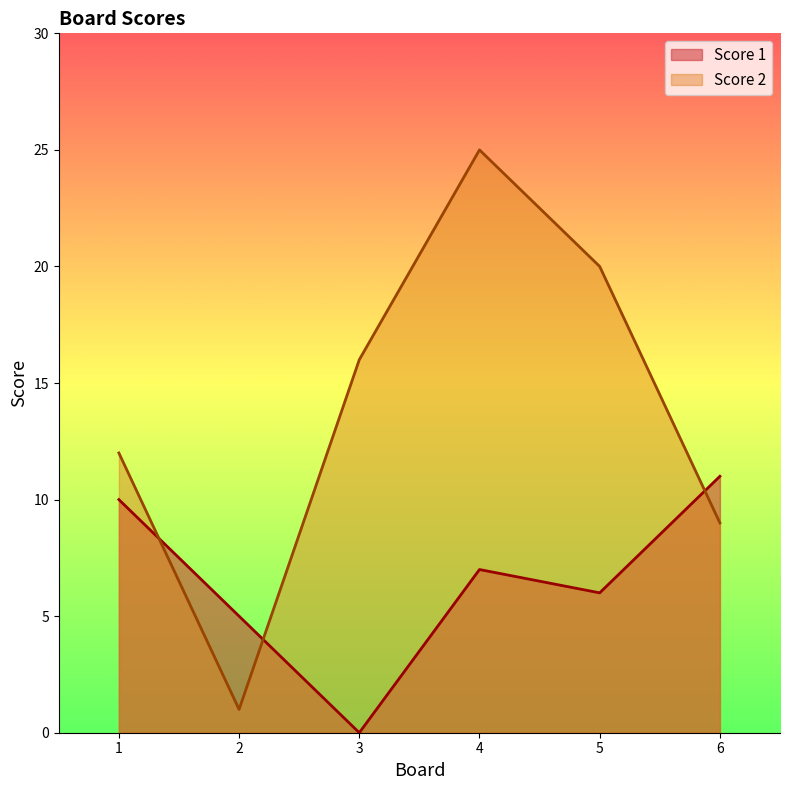

What is the maximum value for Score 1?

11